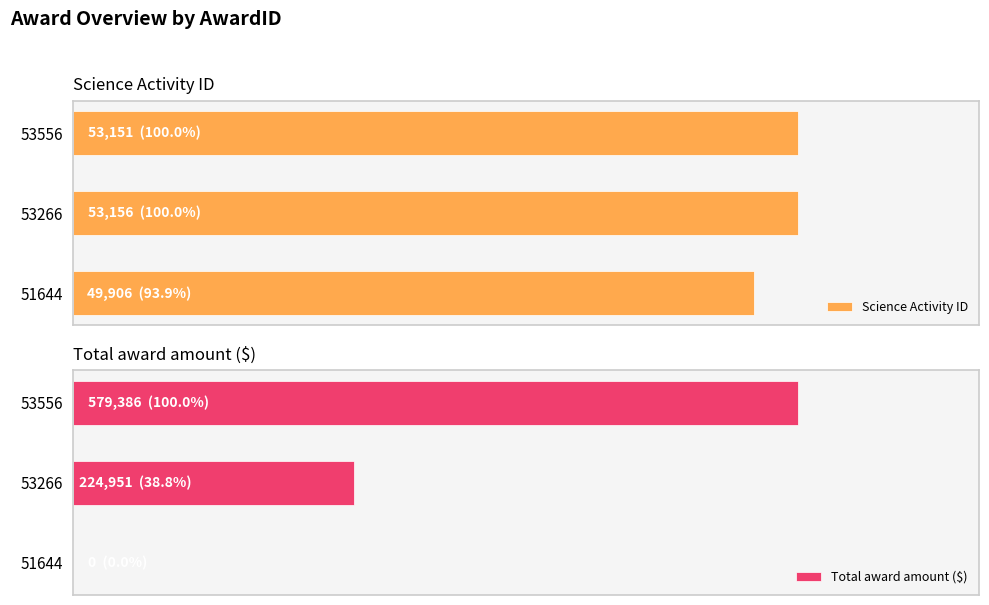

Which series has the largest total across all categories?

Total award amount ($)